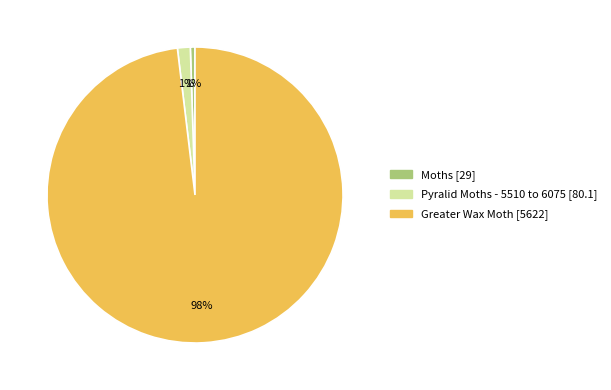

To the nearest percent, what is the average slice percentage?

33%